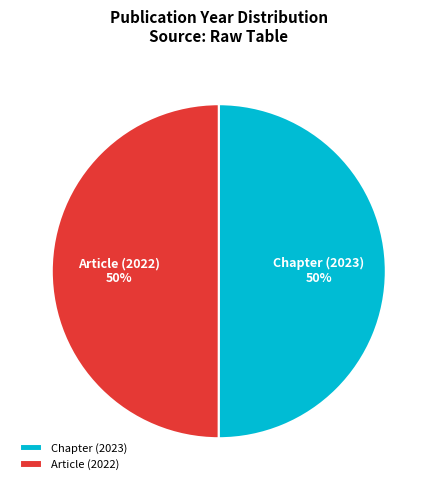

How many slices are in this pie chart?

2